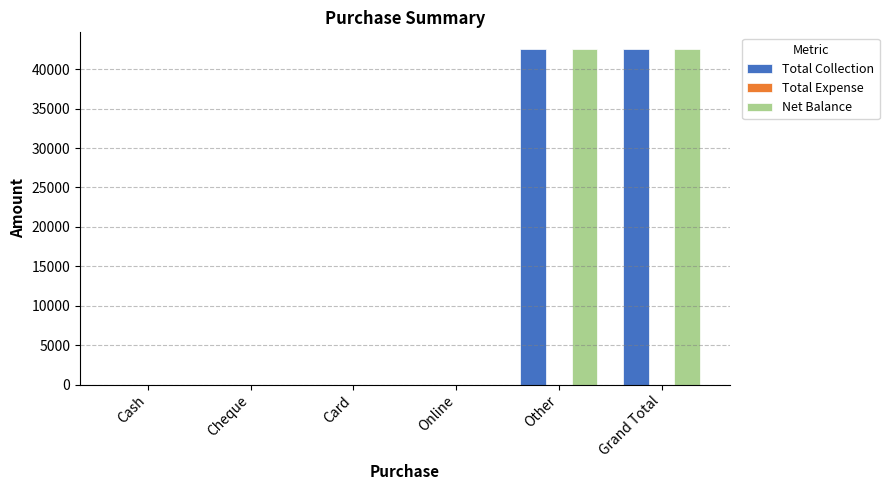

Is it true that Net Balance equals 18640 at Grand Total?

False